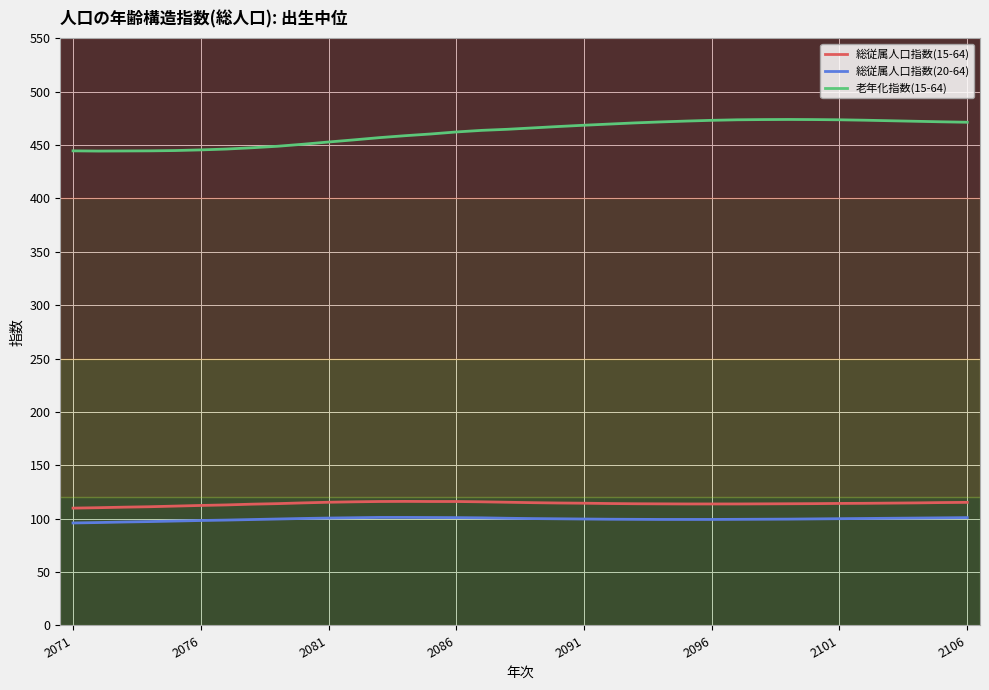

Does the chart have visible grid lines?

Yes